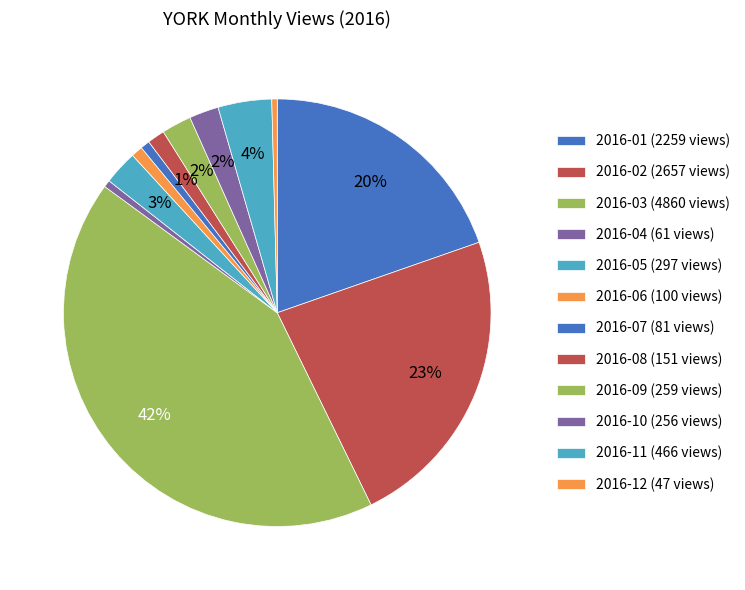

Is there a majority slice in this chart?

No